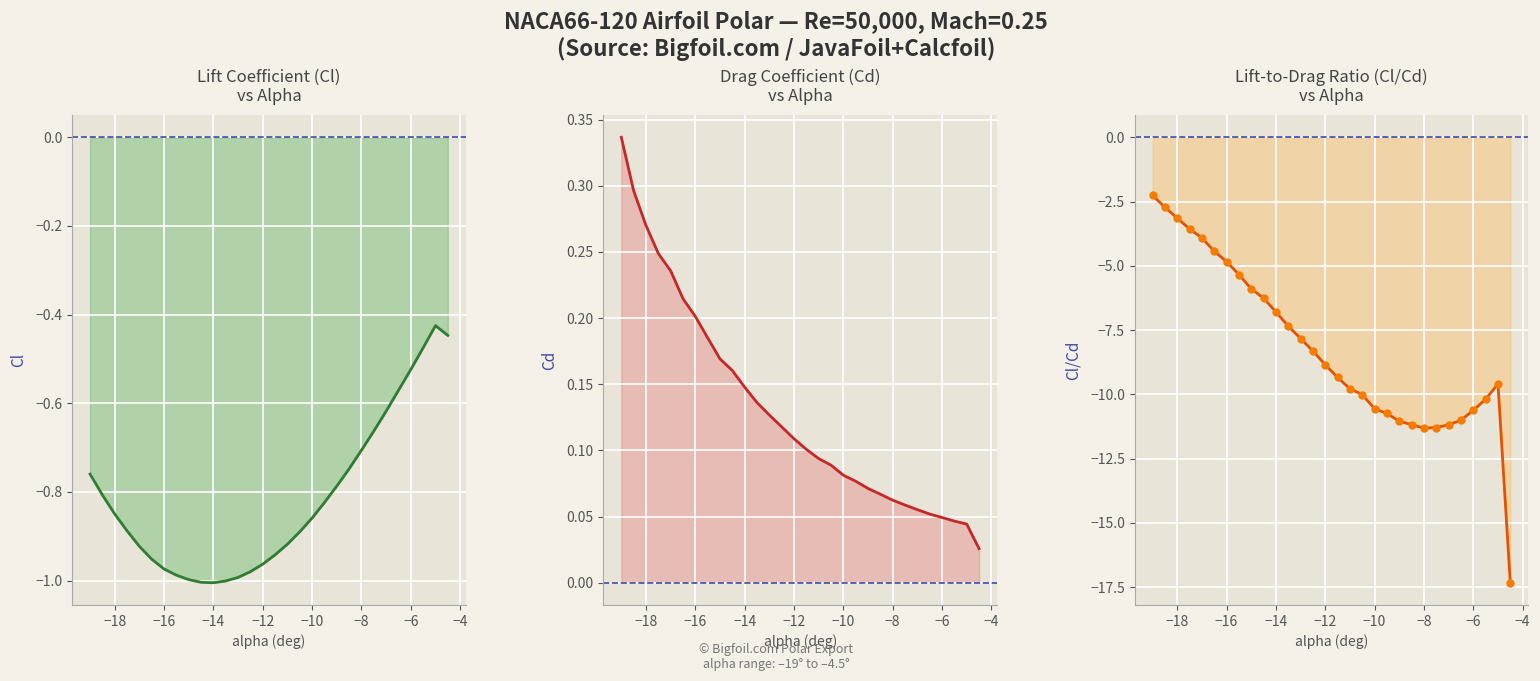

How many distinct data groups are displayed?

3